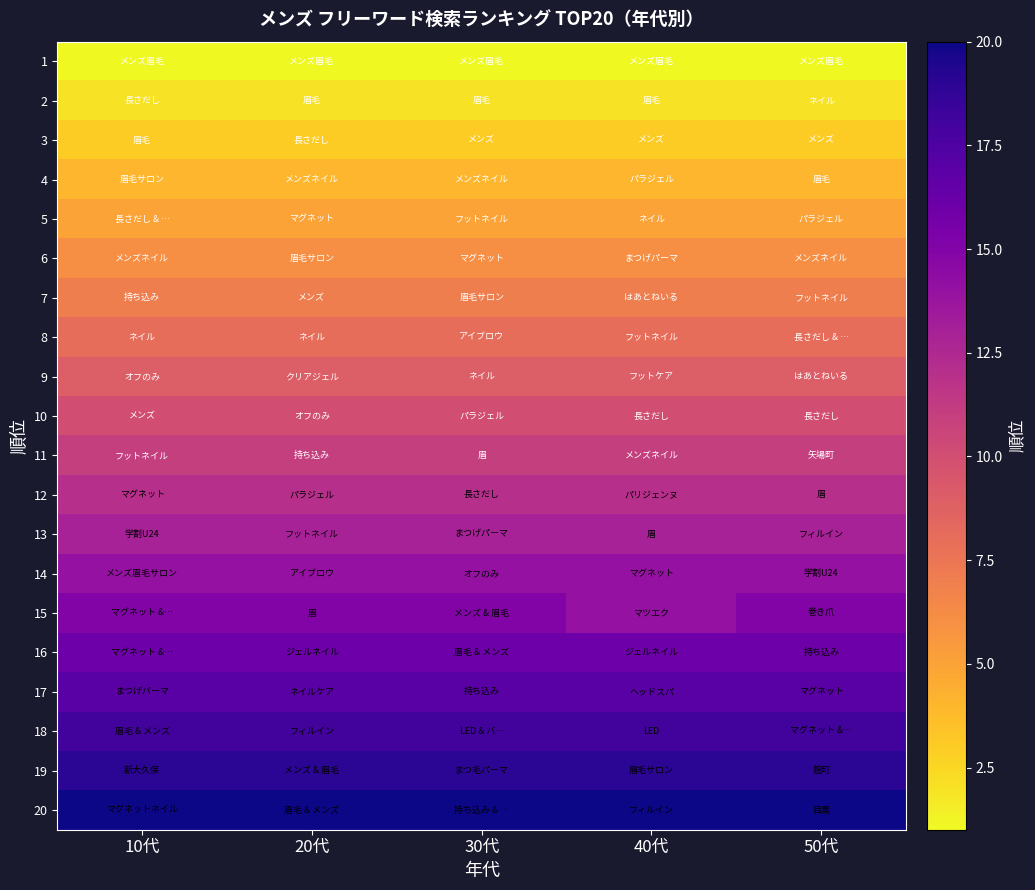

At which category does the chart reach its peak across all series?

10代